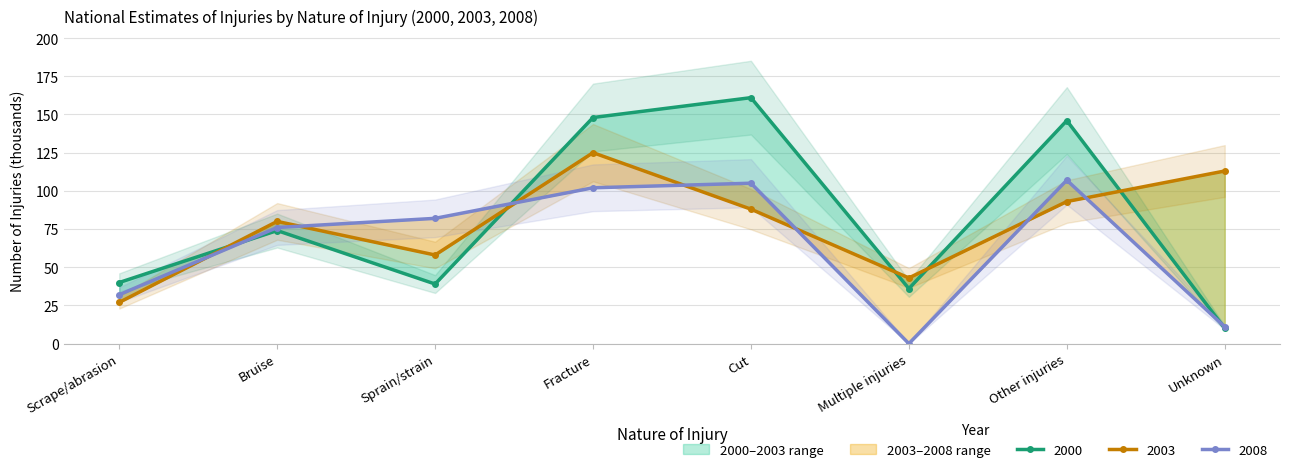

Which has a higher value, Multiple injuries or Scrape/abrasion?

Scrape/abrasion